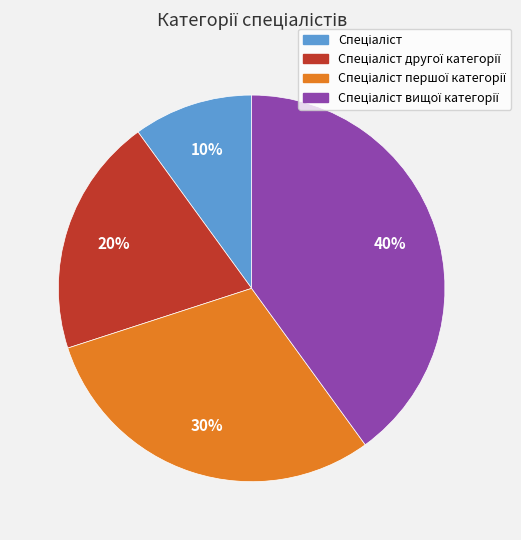

Is there a majority slice in this chart?

No